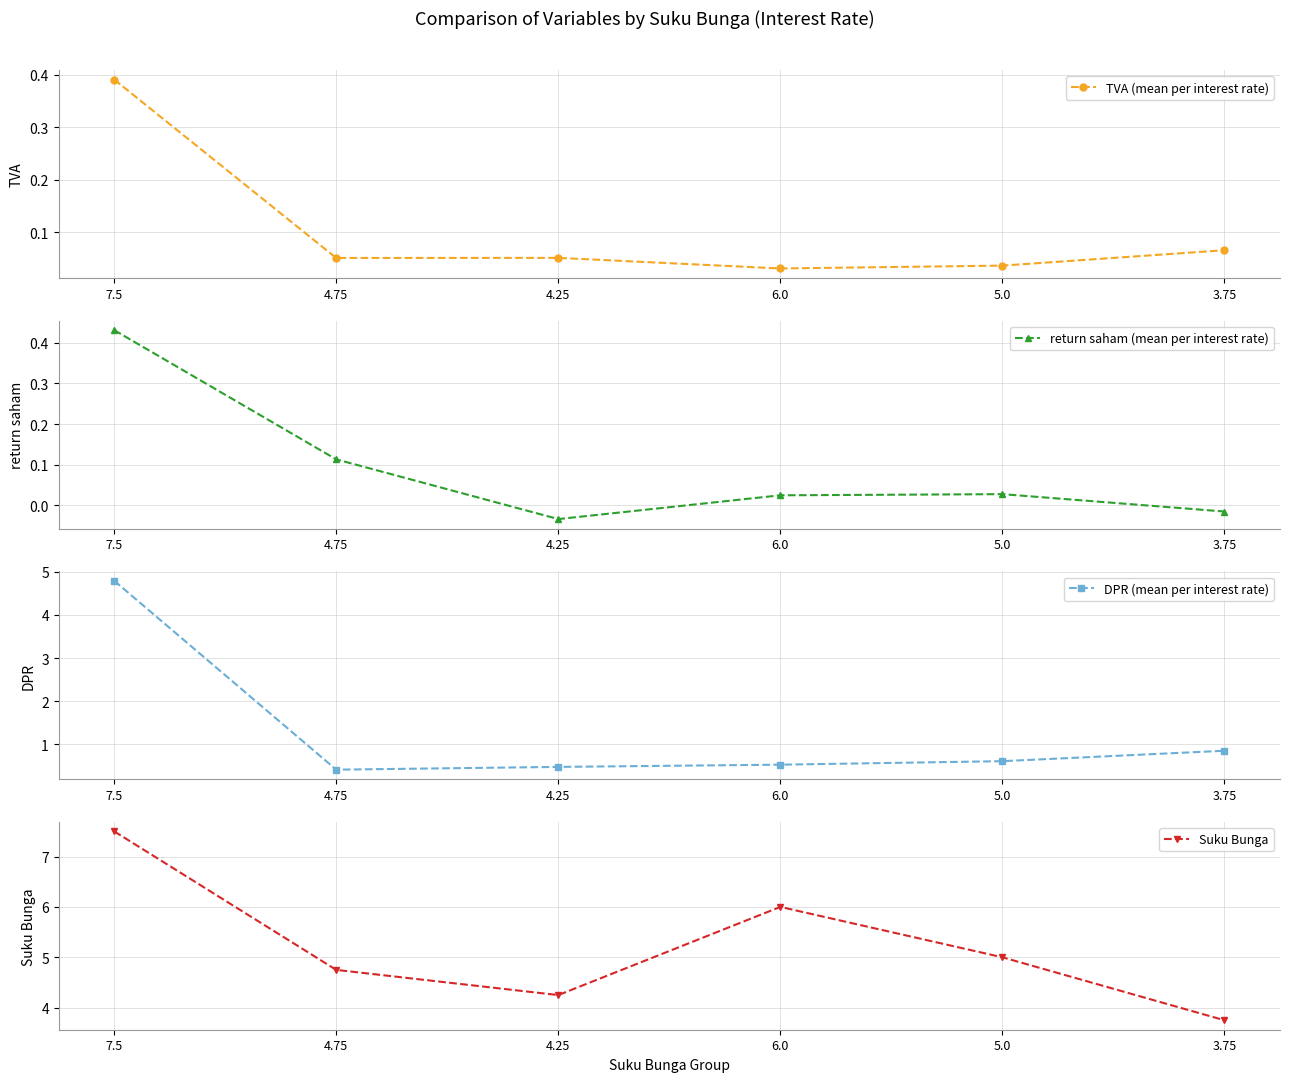

True or false: return saham (mean per interest rate) and Suku Bunga intersect in this chart.

False